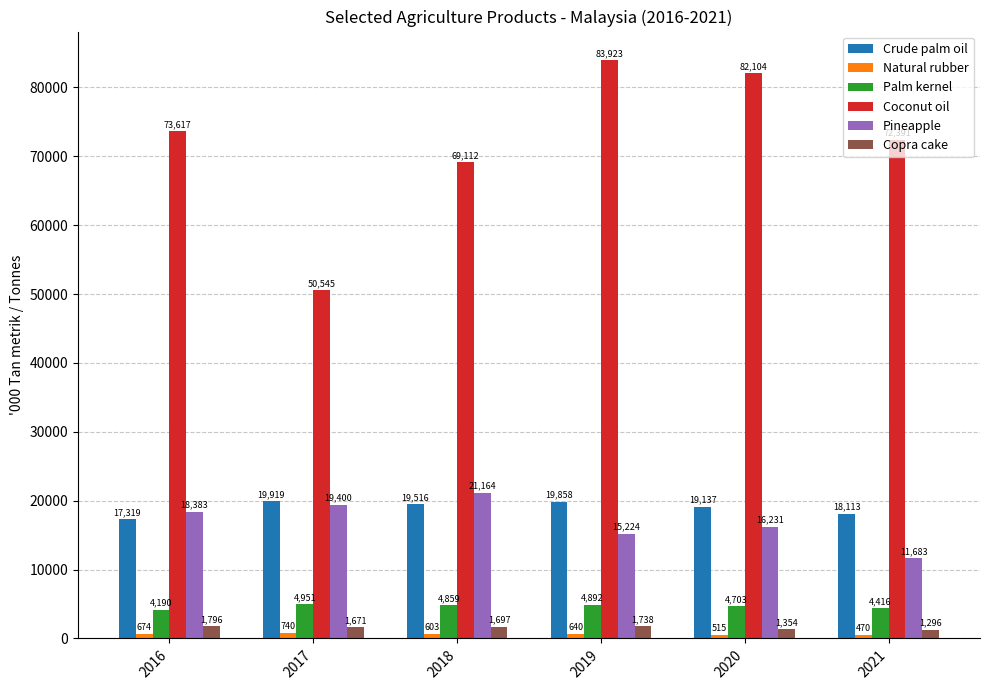

List the labels in order of Palm kernel value, smallest first.

2016, 2021, 2020, 2018, 2019, 2017